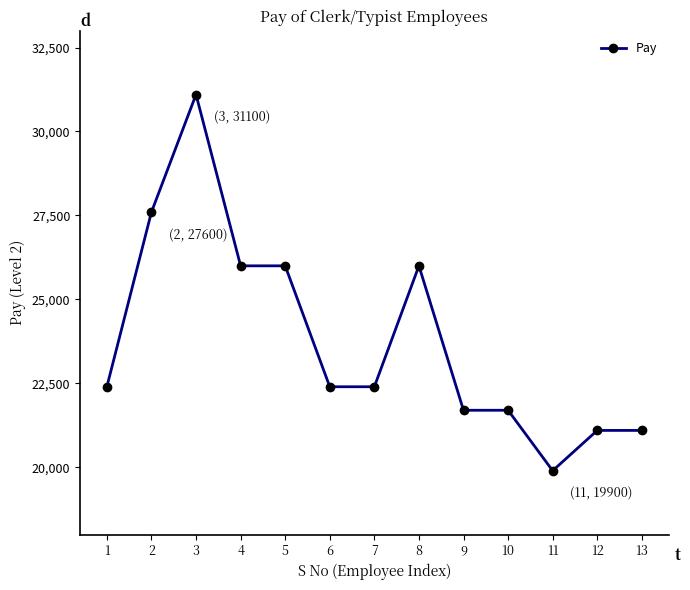

How many data points does each series have?

13